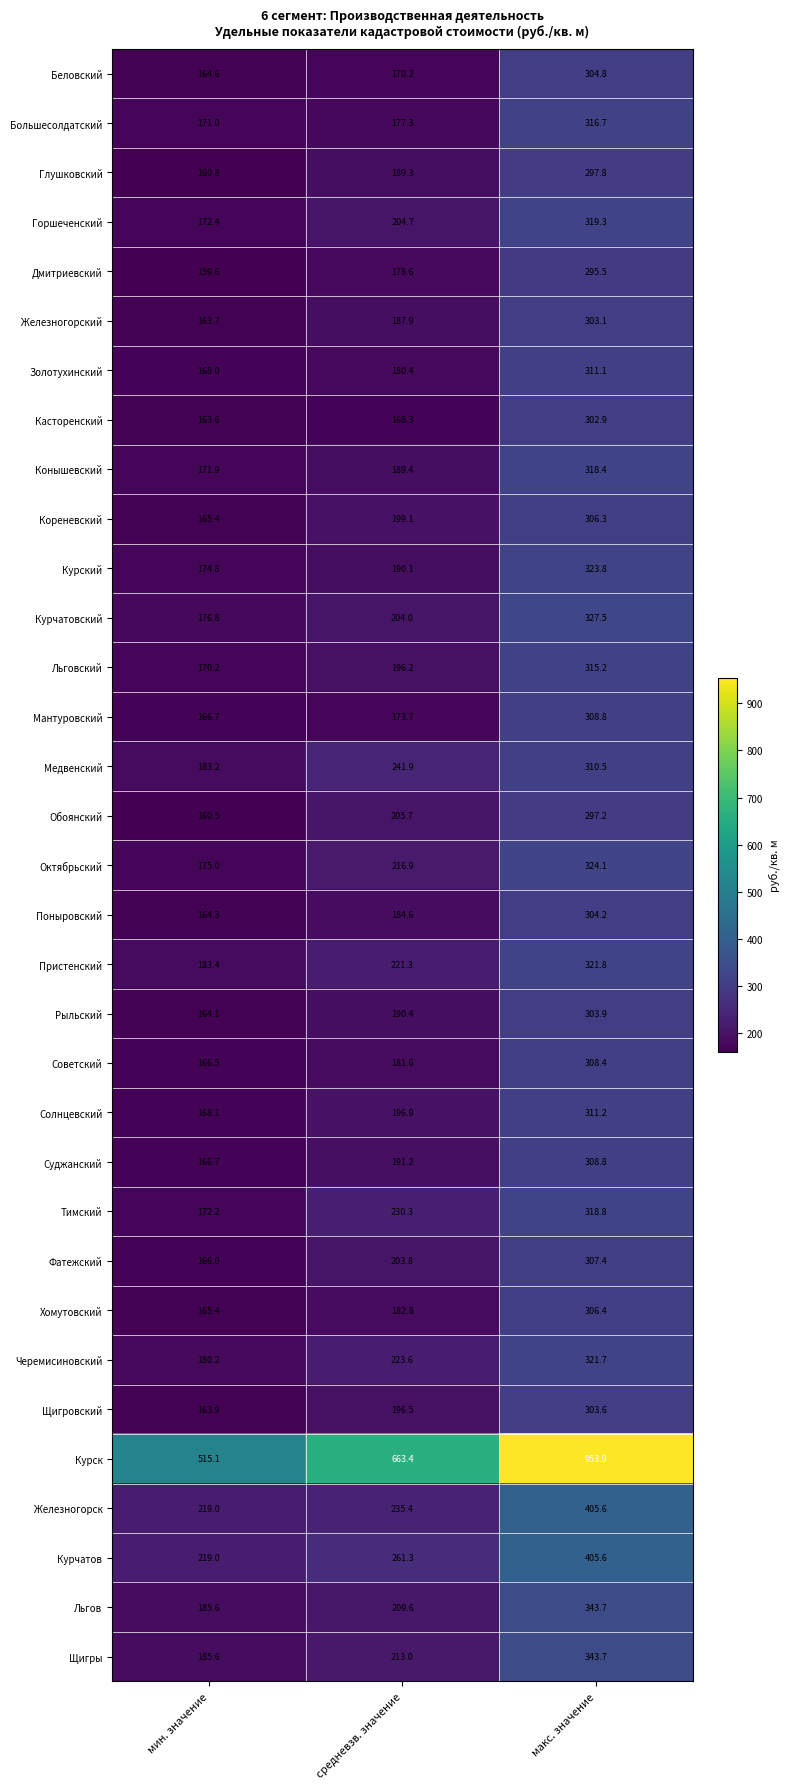

What is the difference between the highest and lowest values at макс. значение?

658.4